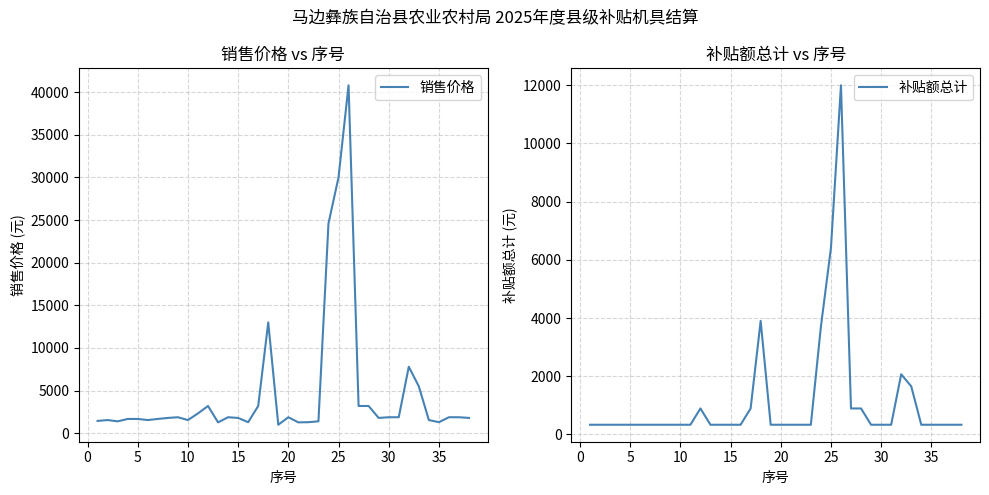

True or false: 补贴额总计 and 销售价格 intersect in this chart.

False